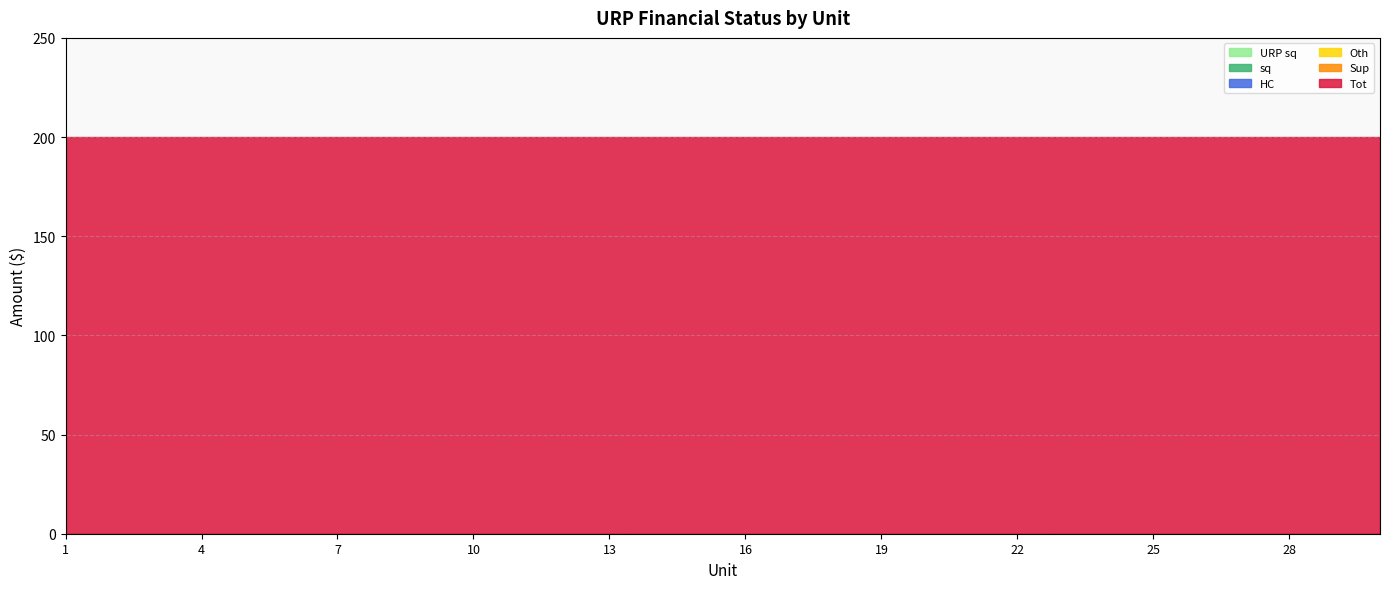

True or false: Sup has more than 1 points higher than both neighbors.

False